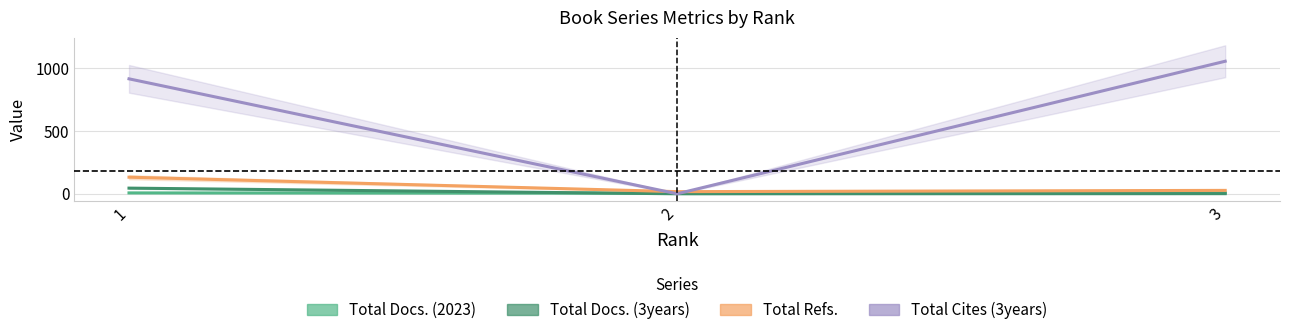

Between 1 and 3, which series saw the biggest shift?

Total Cites (3years)